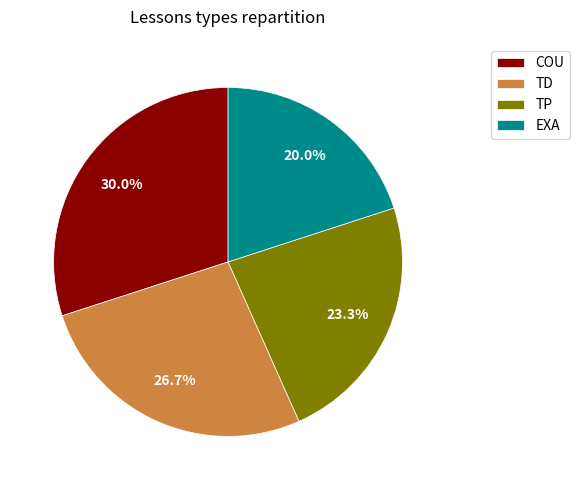

How much of the chart is everything except EXA?

80.0%